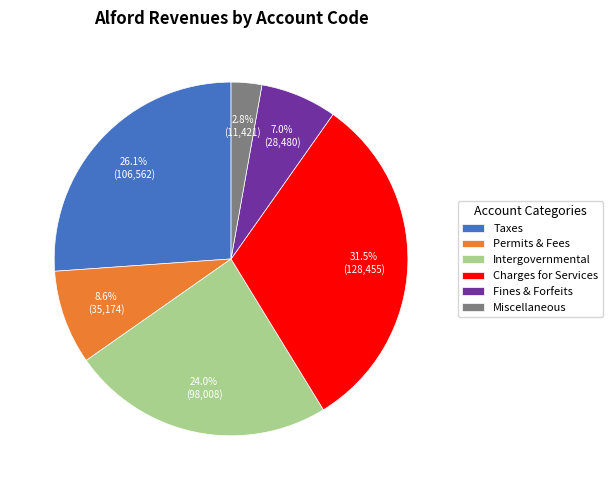

Between Fines & Forfeits and Permits & Fees, which is larger?

Permits & Fees